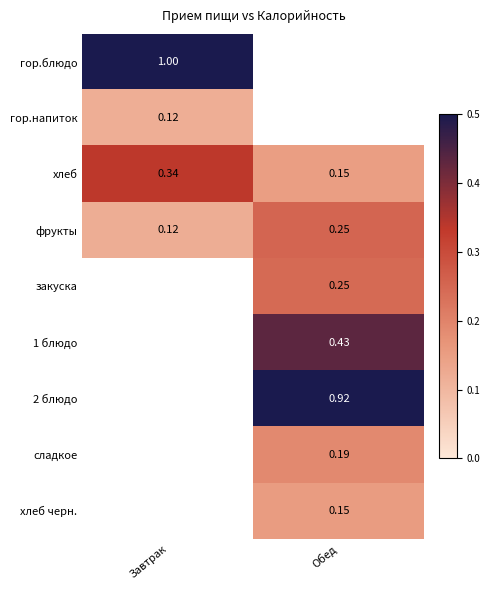

Which category has the lowest value across all series?

Завтрак